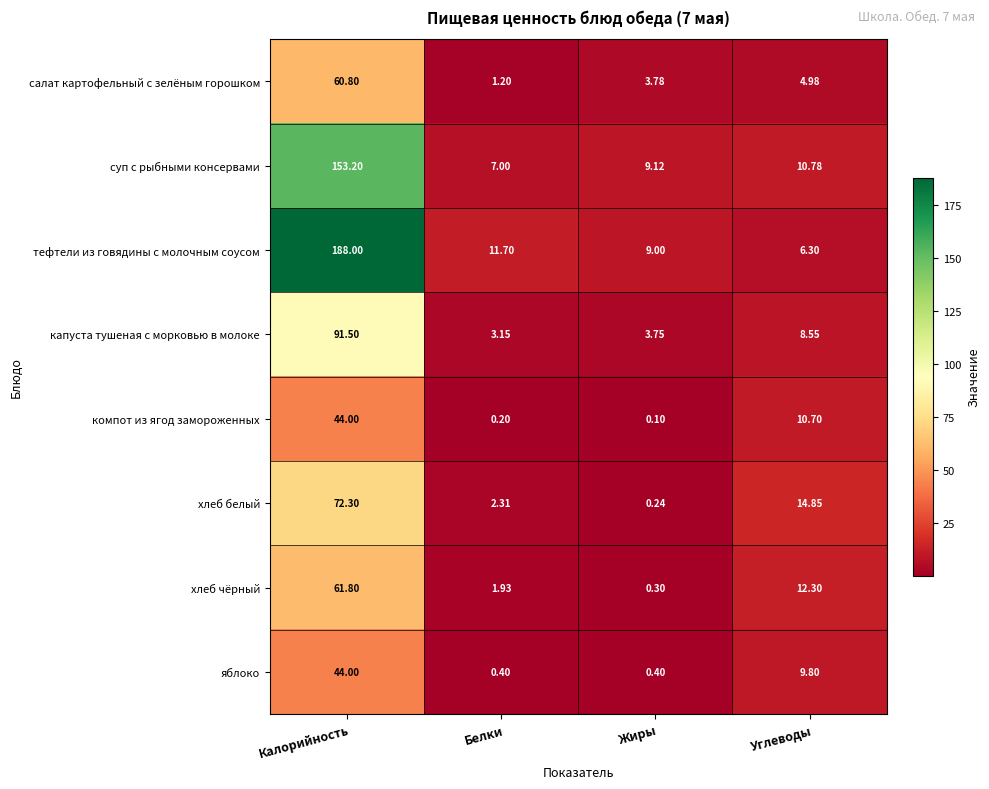

At which label does суп с рыбными консервами reach its peak?

Калорийность